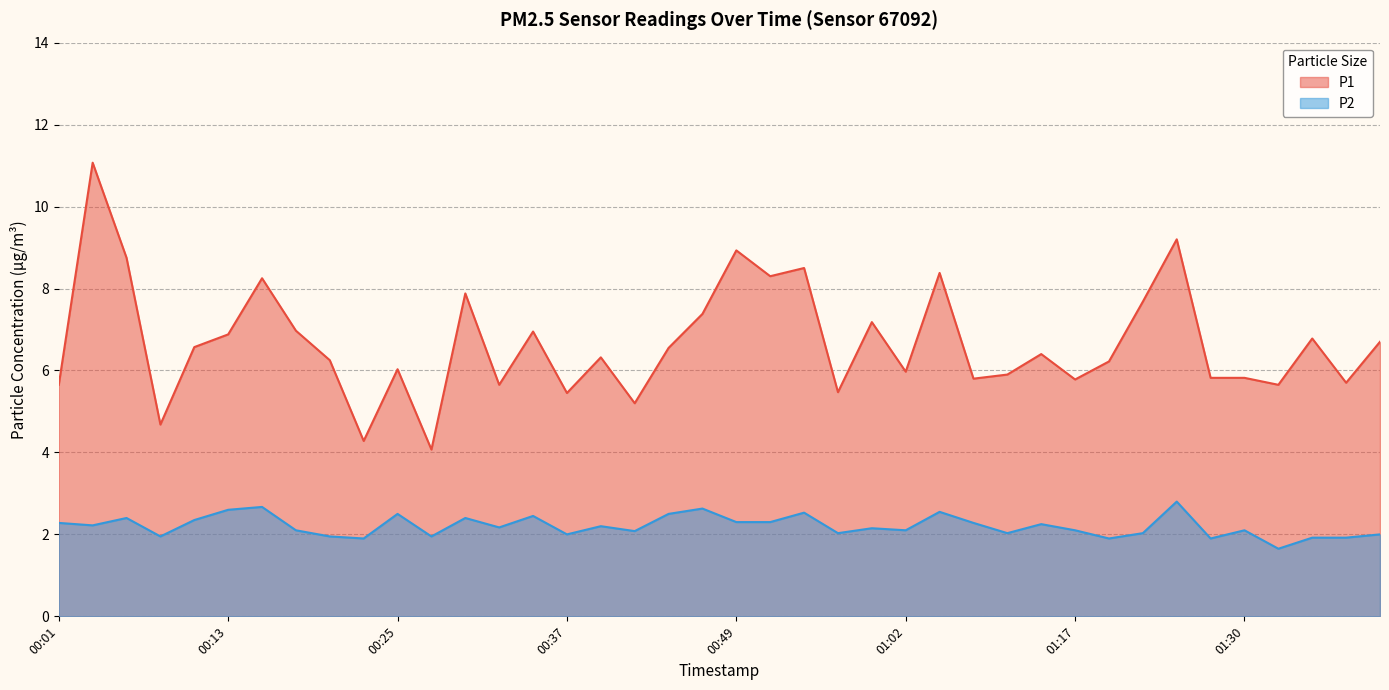

What is the approximate value of P2 at 01:33?

1.6